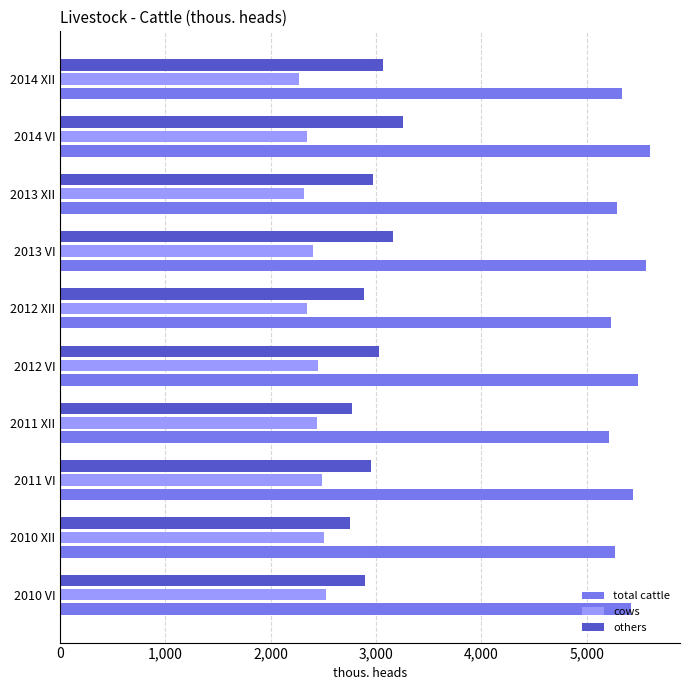

List the series in order of their overall mean, highest first.

total cattle, others, cows